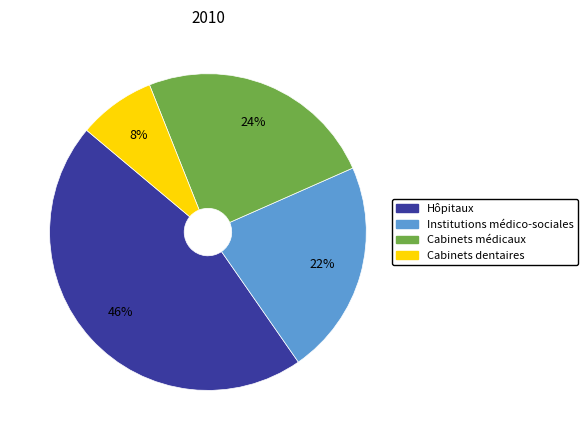

Which has a higher value, Hôpitaux or Cabinets dentaires?

Hôpitaux